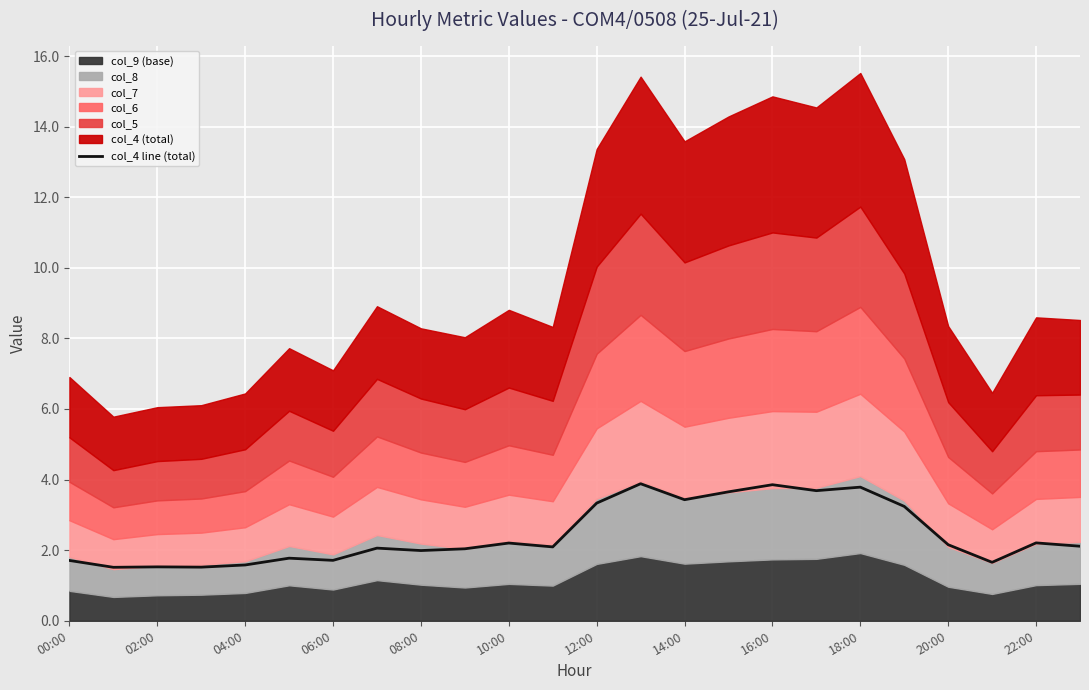

How many points are higher than both their immediate neighbors (excluding endpoints)?

8